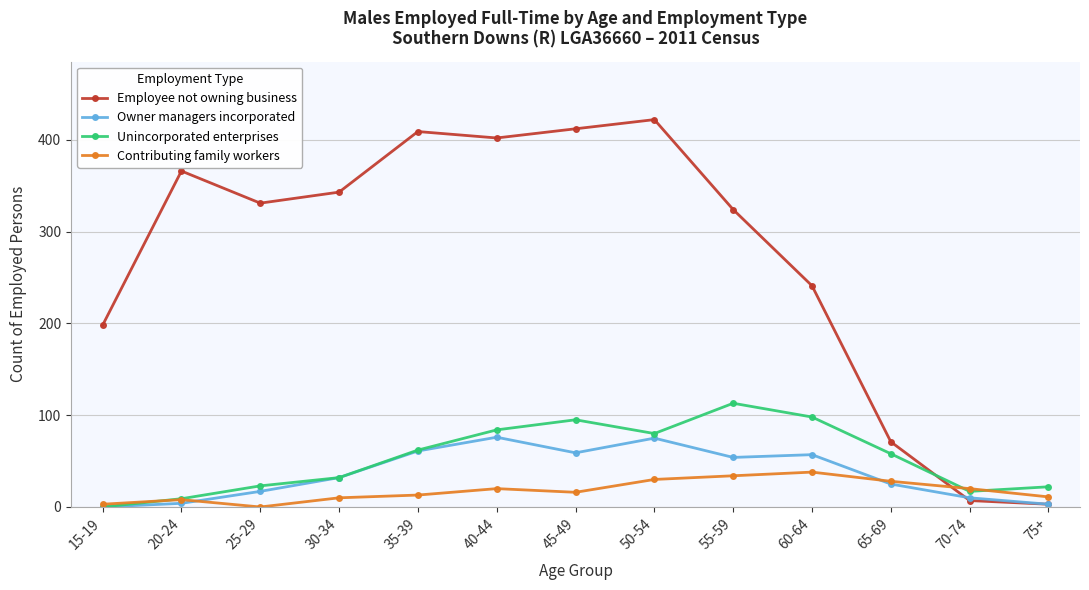

Which series ends up on top after the final intersection of Owner managers incorporated and Contributing family workers?

Contributing family workers